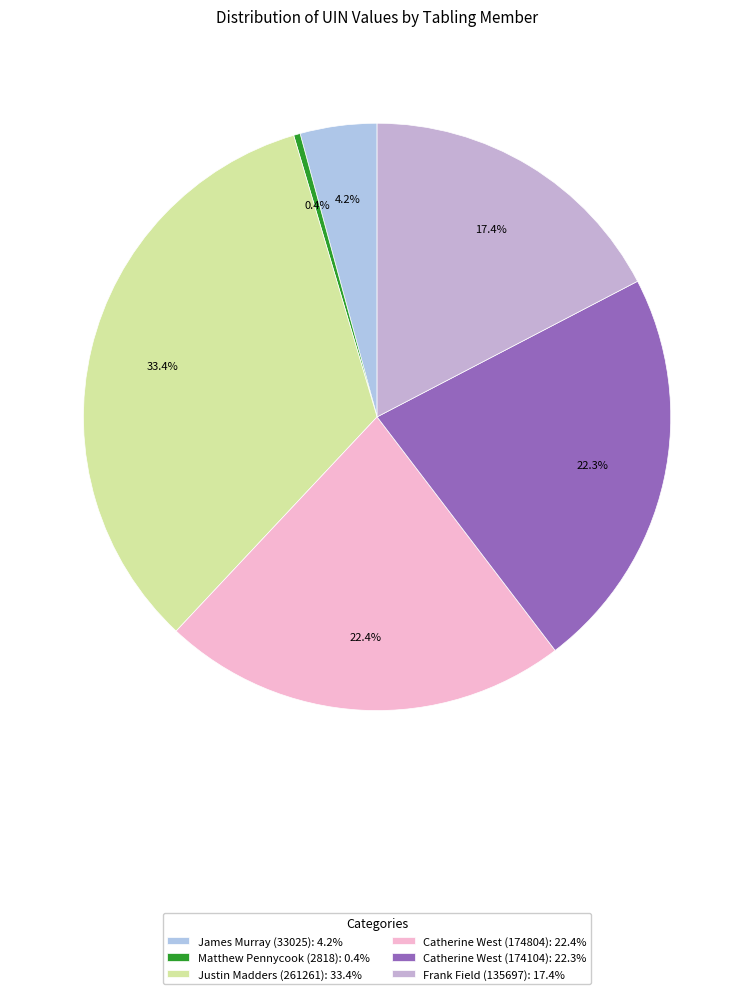

Is it true that Matthew Pennycook (2818) is 0% of the pie?

True